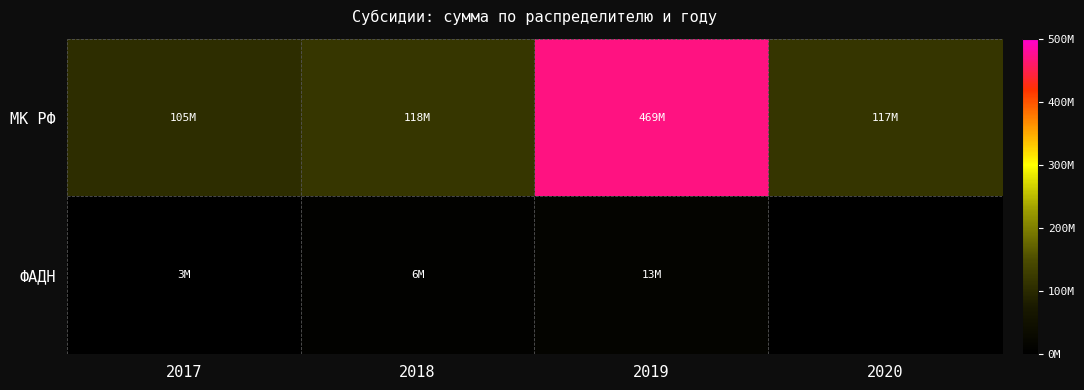

What is the total value across all series at 2019?

482108409